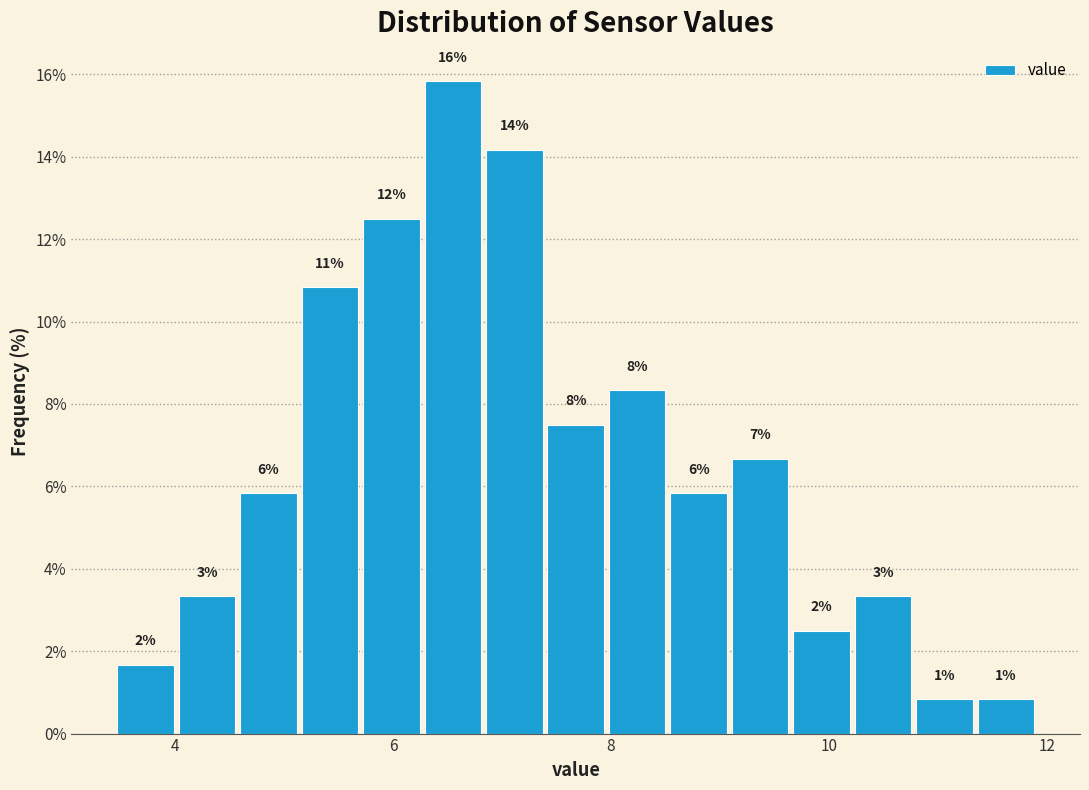

Around what value on the x-axis is the tallest bar? Give the approximate position of its centre, as read against the axis.

6.6